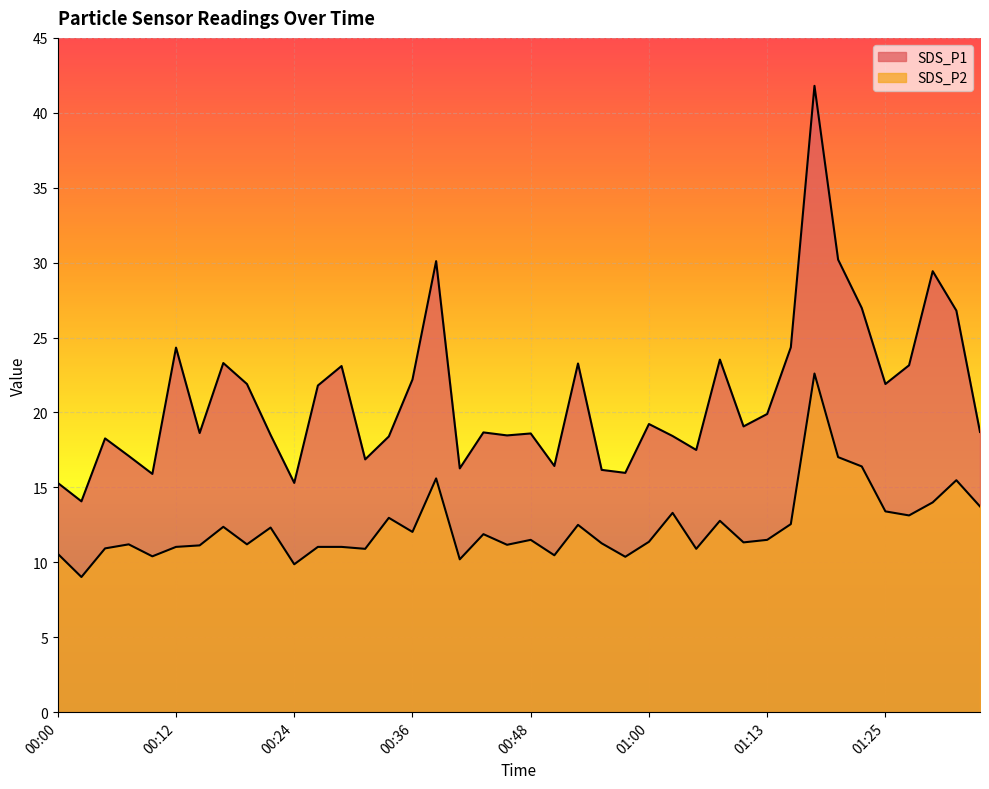

The SDS_P2 series shows 13.1 at 01:27. True or false?

True